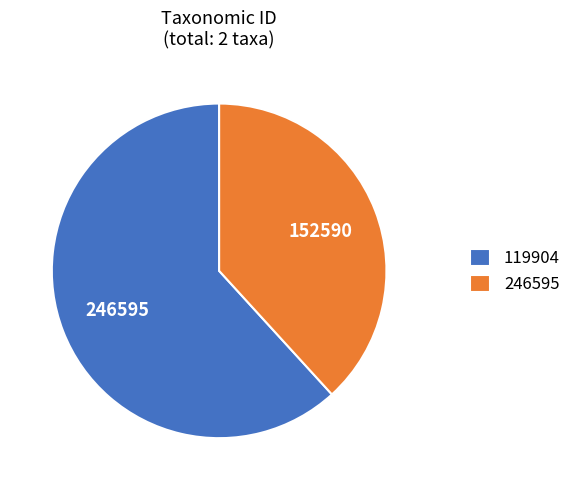

Combined, do 246595 and 119904 account for over 50%?

Yes